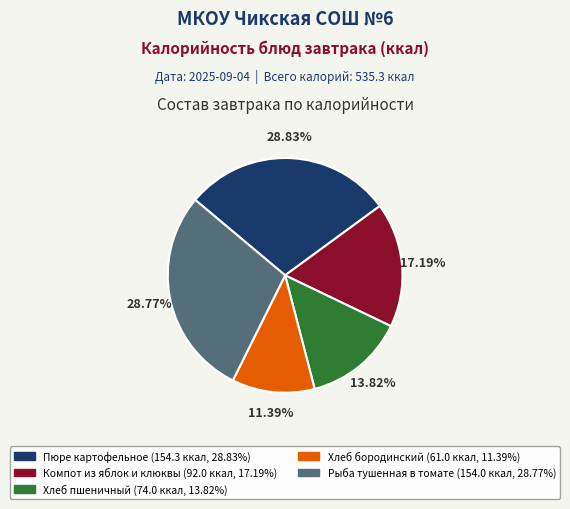

Count the number of slices in the pie.

5